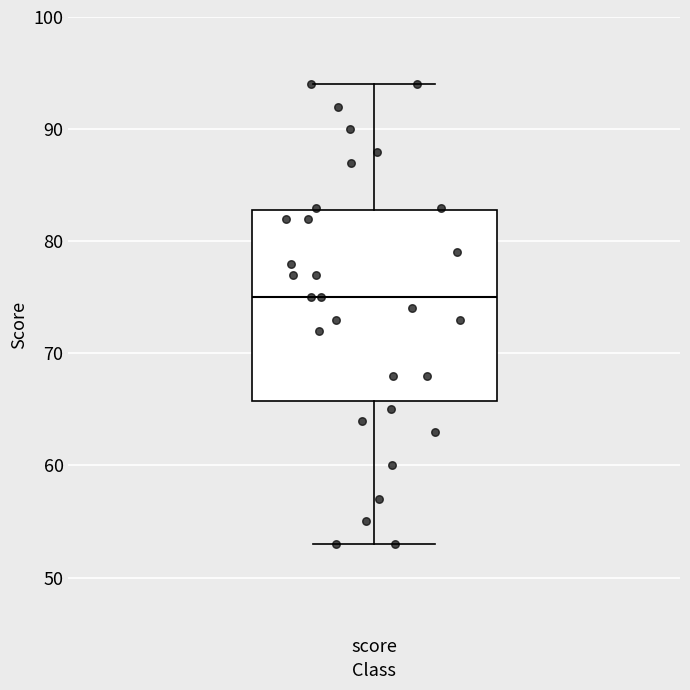

Transcribe this box plot: give where the median line is, the range the box spans, and where the two whiskers end, as read against the y-axis. The values are not printed on the chart, so give them approximately, as read against the axis.

median 75, box 66 to 83, whiskers 53 to 94